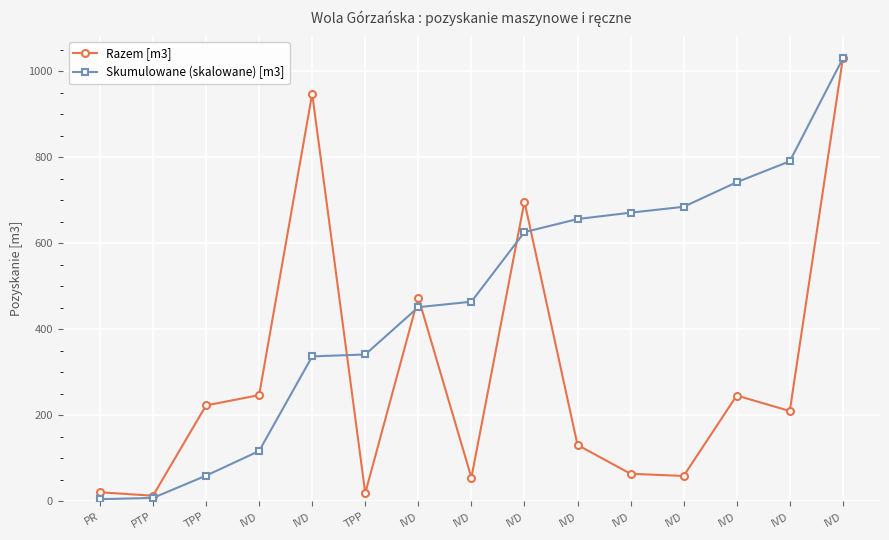

At which label does Skumulowane (skalowane) [m3] first exceed 464?

IVD